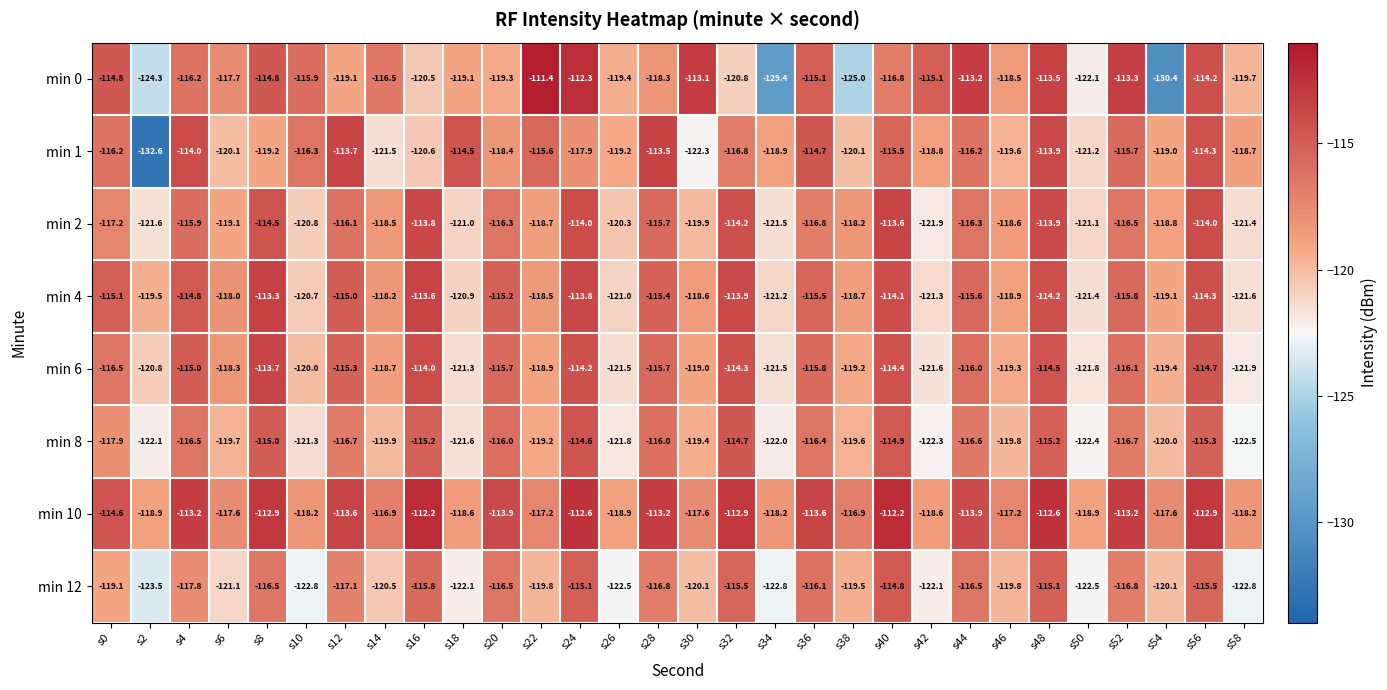

What is the sum of all min 12 values?

-3567.0